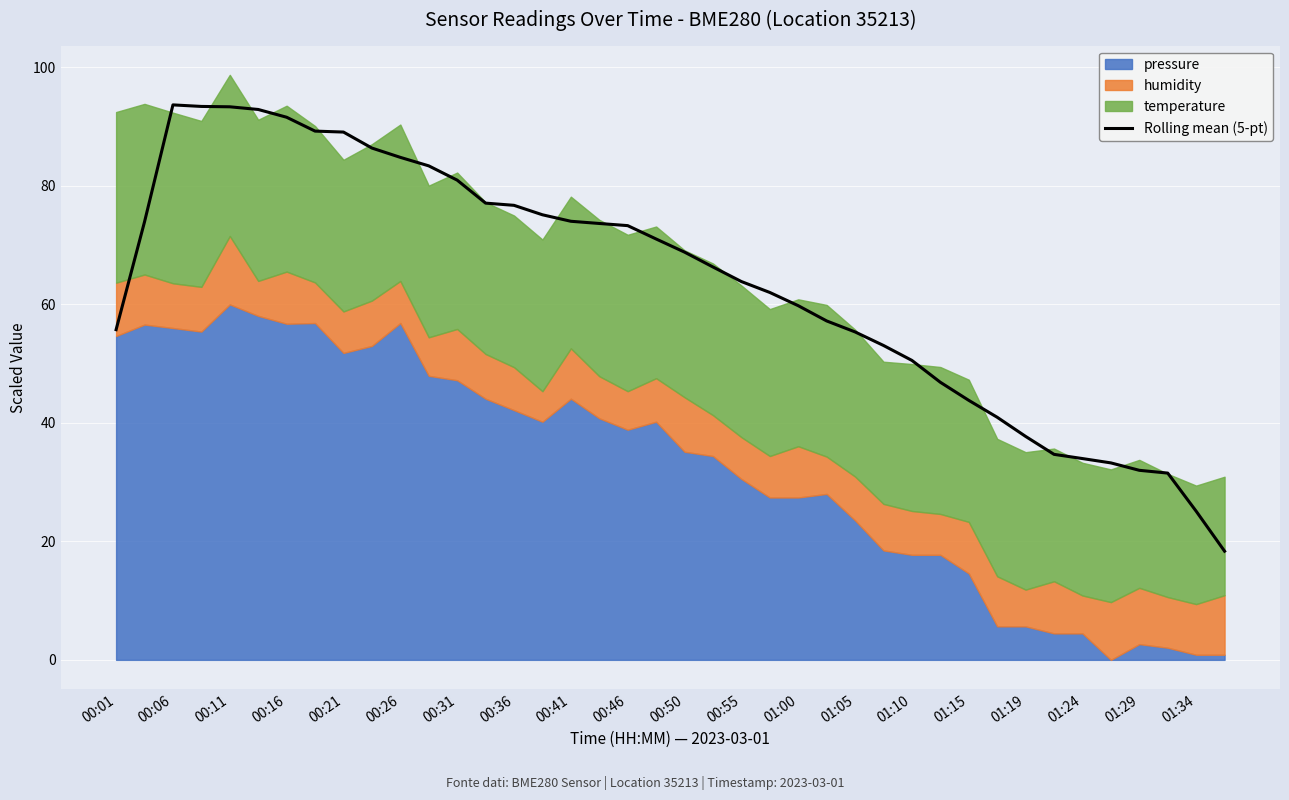

The value of Rolling mean (5-pt) at 01:19 is 37.7. True or false?

True